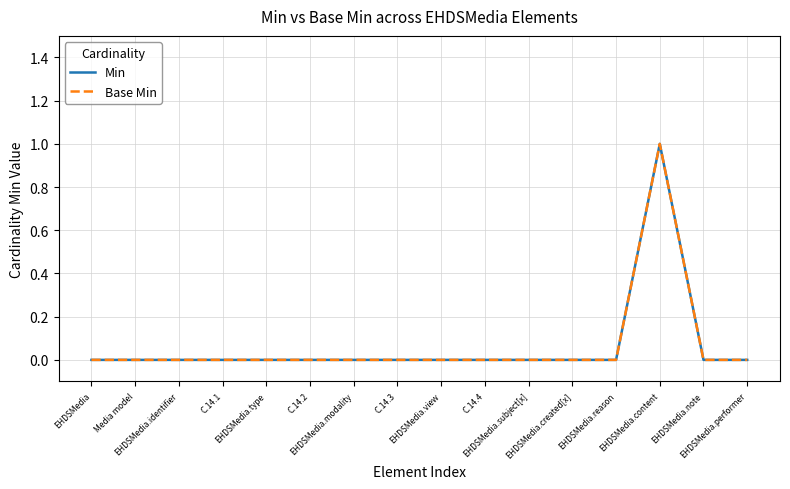

Is it true that Min equals 0 at EHDSMedia.performer?

True